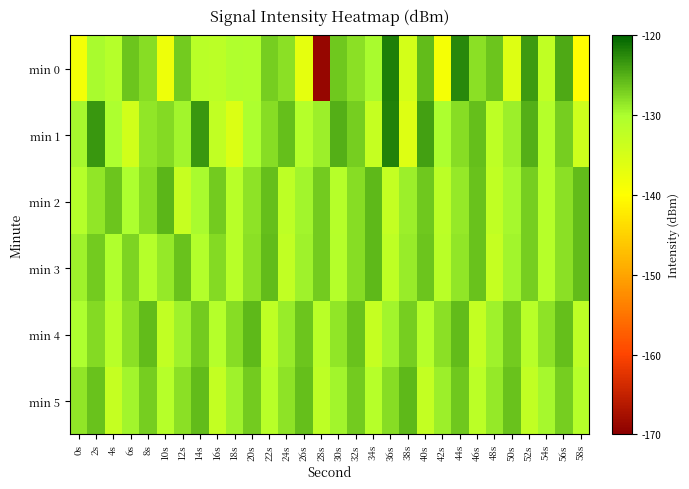

Reading left to right, transcribe all the data shown in this chart.

min 0: 0s=-138.6	2s=-129.9	4s=-131.0	6s=-126.4	8s=-127.9	10s=-138.0	12s=-126.7	14s=-131.7	16s=-131.9	18s=-130.4	20s=-130.7	22s=-126.9	24s=-128.2	26s=-136.9	28s=-168.9	30s=-126.5	32s=-128.0	34s=-129.8	36s=-121.8	38s=-134.7	40s=-125.8	42s=-138.8	44s=-122.4	46s=-128.1	48s=-126.3	50s=-135.9	52s=-123.6	54s=-132.4	56s=-124.5	58s=-140.0
min 1: 0s=-129.8	2s=-123.5	4s=-130.1	6s=-134.3	8s=-128.6	10s=-127.6	12s=-129.4	14s=-123.5	16s=-132.5	18s=-135.7	20s=-130.0	22s=-128.0	24s=-126.0	26s=-131.0	28s=-129.0	30s=-125.0	32s=-127.0	34s=-133.0	36s=-122.0	38s=-136.0	40s=-124.0	42s=-130.0	44s=-128.0	46s=-126.0	48s=-132.0	50s=-129.0	52s=-125.0	54s=-131.0	56s=-127.0	58s=-134.0
min 2: 0s=-131.0	2s=-128.5	4s=-126.3	6s=-130.1	8s=-127.9	10s=-125.4	12s=-133.2	14s=-129.8	16s=-126.7	18s=-131.5	20s=-128.3	22s=-125.9	24s=-132.1	26s=-129.4	28s=-126.8	30s=-131.2	32s=-128.0	34s=-125.6	36s=-132.8	38s=-129.1	40s=-126.5	42s=-131.9	44s=-128.7	46s=-126.1	48s=-132.5	50s=-129.7	52s=-126.9	54s=-131.3	56s=-128.1	58s=-125.7
min 3: 0s=-129.2	2s=-126.8	4s=-130.5	6s=-127.3	8s=-131.0	10s=-128.6	12s=-126.2	14s=-130.9	16s=-127.7	18s=-131.4	20s=-128.2	22s=-125.8	24s=-132.6	26s=-129.3	28s=-126.7	30s=-131.1	32s=-127.9	34s=-125.5	36s=-132.3	38s=-128.9	40s=-126.3	42s=-131.7	44s=-128.5	46s=-126.1	48s=-132.9	50s=-129.5	52s=-126.9	54s=-131.3	56s=-128.1	58s=-125.7
min 4: 0s=-130.1	2s=-127.7	4s=-131.4	6s=-128.2	8s=-125.8	10s=-132.6	12s=-129.3	14s=-126.7	16s=-131.1	18s=-127.9	20s=-125.5	22s=-132.3	24s=-128.9	26s=-126.3	28s=-131.7	30s=-128.5	32s=-126.1	34s=-132.9	36s=-129.5	38s=-126.9	40s=-131.3	42s=-128.1	44s=-125.7	46s=-132.7	48s=-129.2	50s=-126.8	52s=-131.5	54s=-128.3	56s=-125.9	58s=-132.1
min 5: 0s=-128.5	2s=-126.1	4s=-132.9	6s=-129.5	8s=-126.9	10s=-131.3	12s=-128.1	14s=-125.7	16s=-132.7	18s=-129.2	20s=-126.8	22s=-131.5	24s=-128.3	26s=-125.9	28s=-132.1	30s=-129.4	32s=-126.8	34s=-131.2	36s=-128.0	38s=-125.6	40s=-132.8	42s=-129.1	44s=-126.5	46s=-131.9	48s=-128.7	50s=-126.1	52s=-132.5	54s=-129.7	56s=-126.9	58s=-131.3